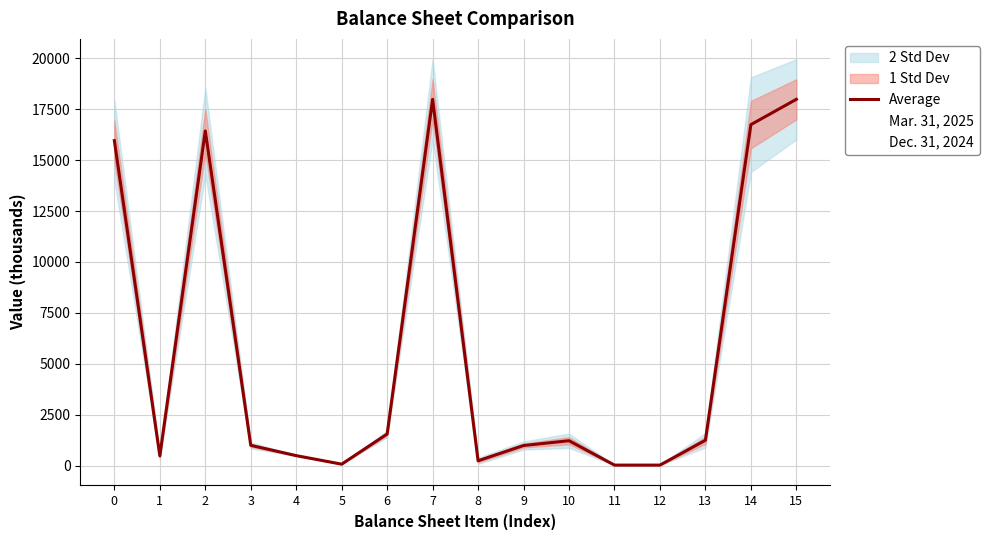

True or false: Average has more than 0 interior local peaks.

True